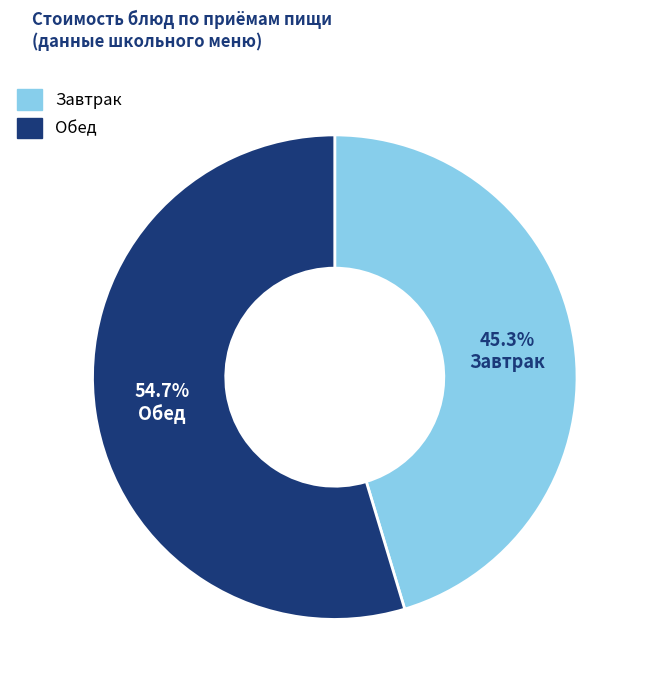

How much of the chart is everything except Обед?

45.3%